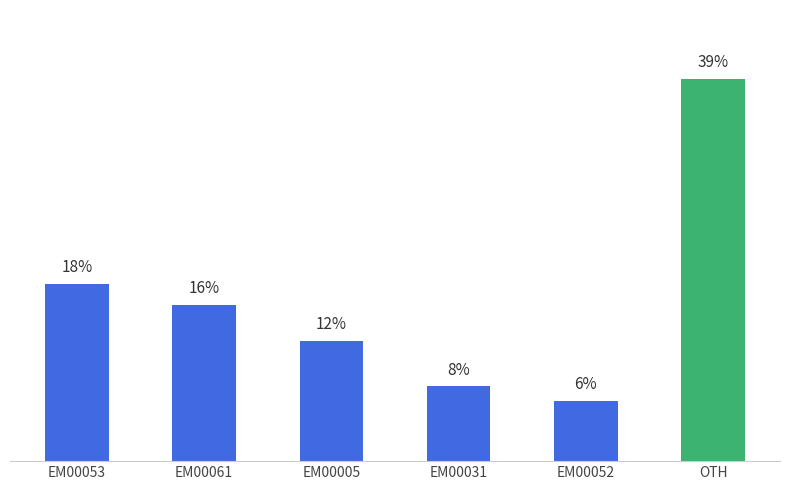

What is the change in value from EM00061 to EM00031?

-8095.6